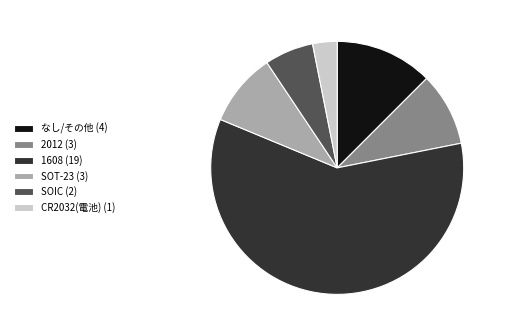

How many segments does this pie chart have?

6